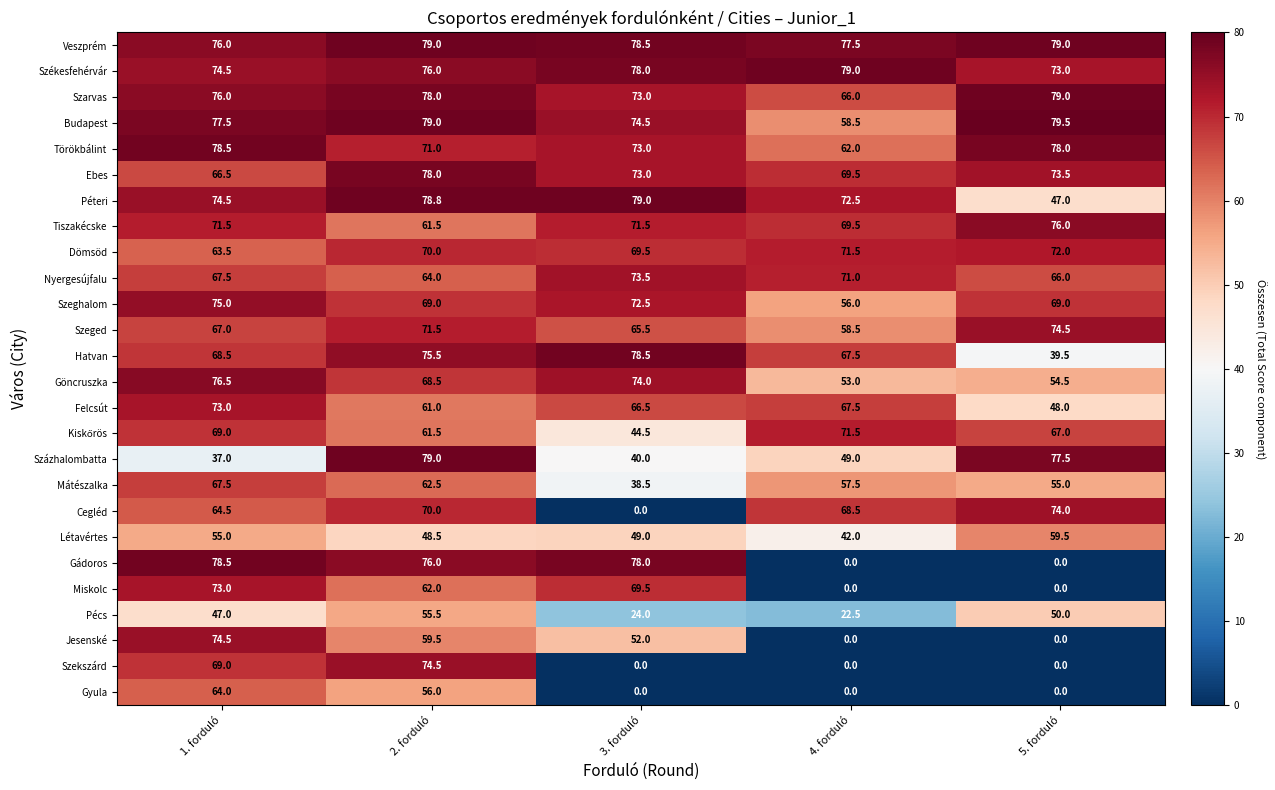

At which category is the sum across all series the highest?

2. forduló